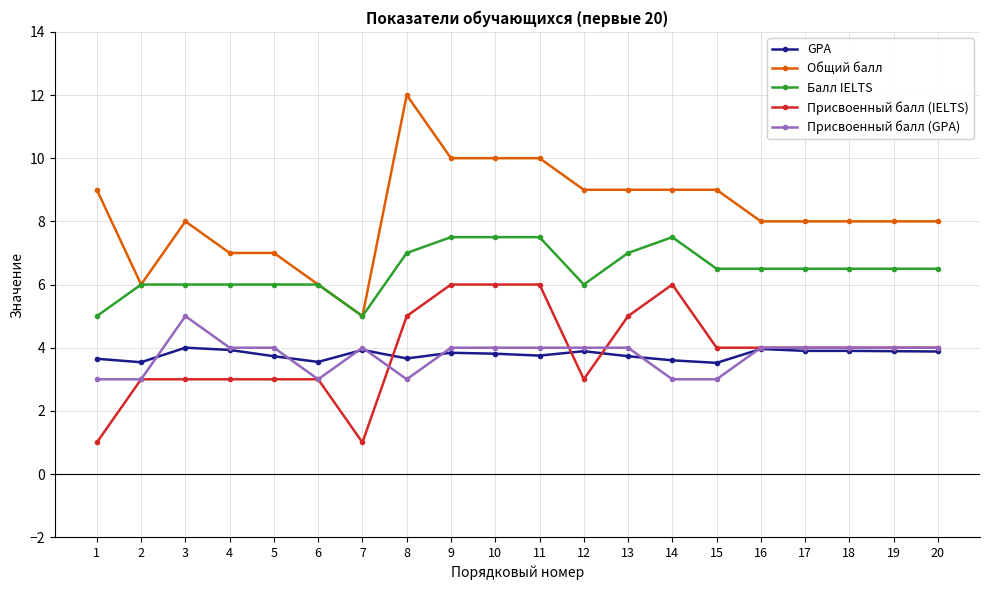

How many lines are shown in the chart?

5